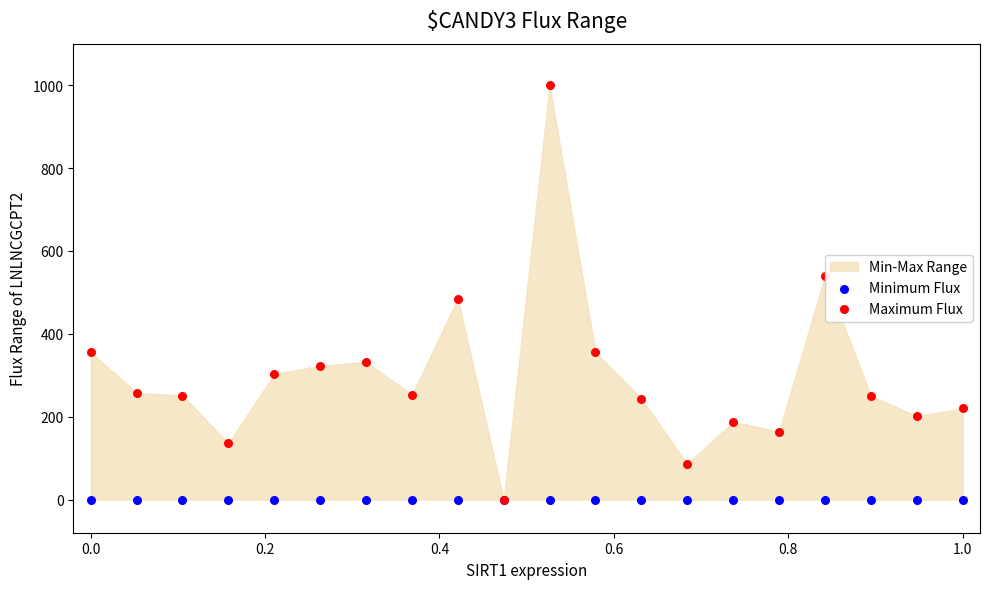

In the Maximum Flux series, what Y value is closest to 500?

484.8